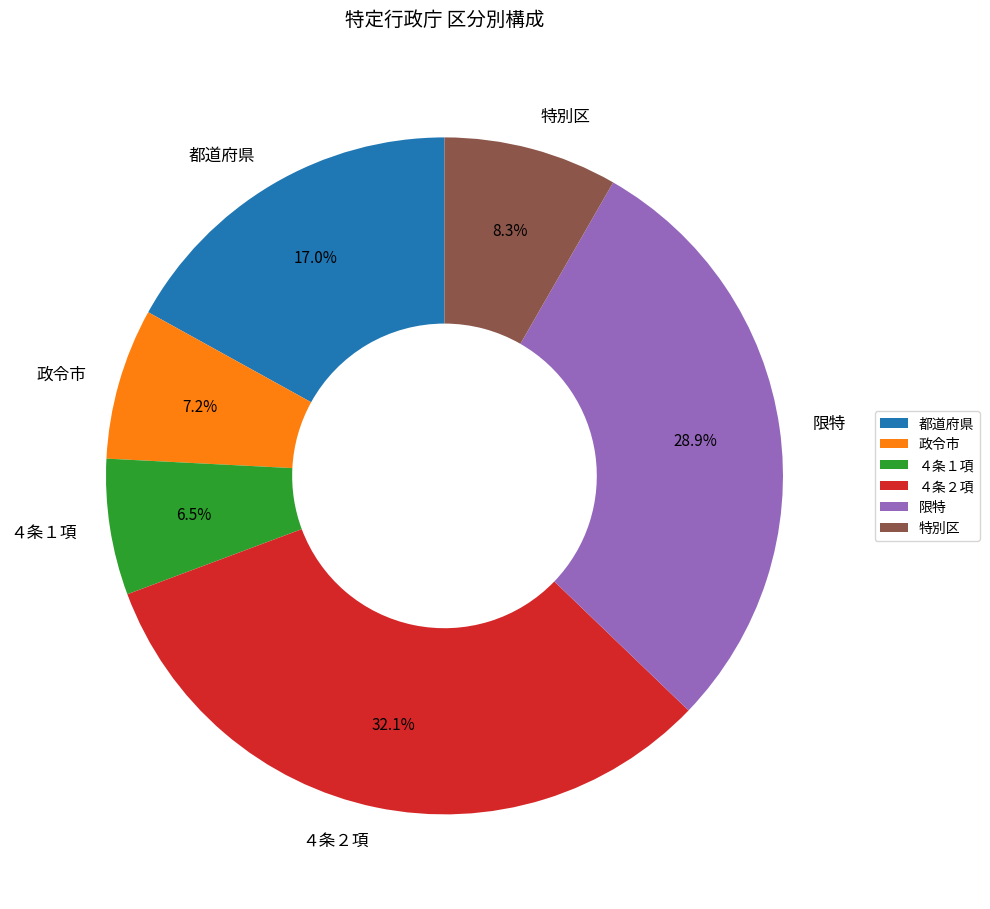

Which slice is the smallest?

４条１項